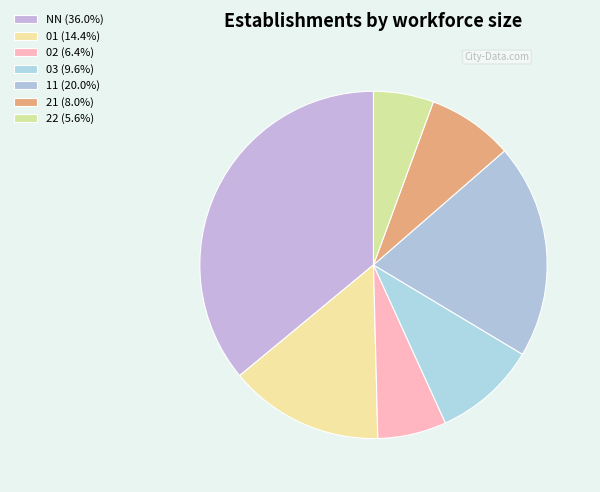

To the nearest percent, what is the difference between the largest and smallest slice percentages?

30%